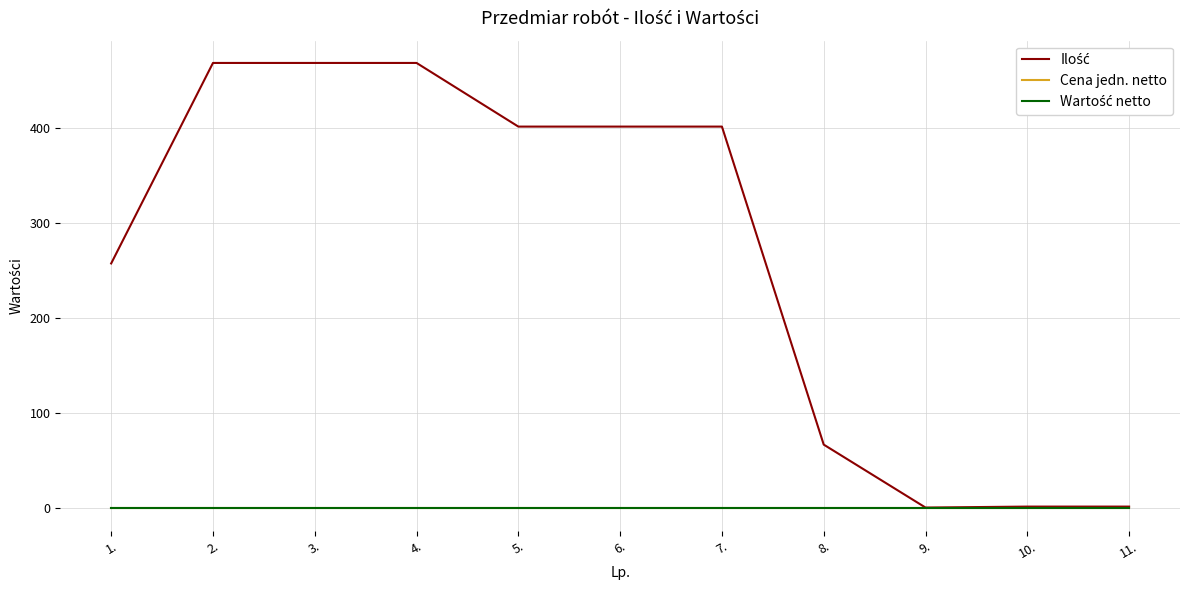

What position from the right is 2.?

10